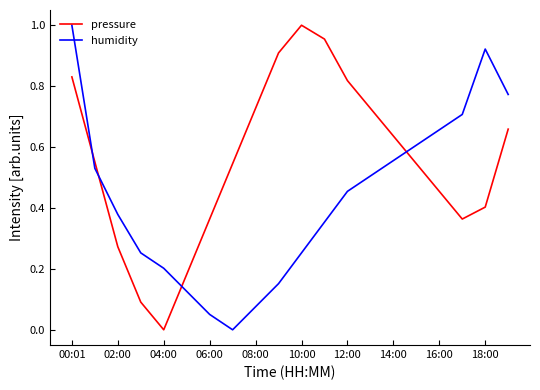

How many lines are shown in the chart?

2